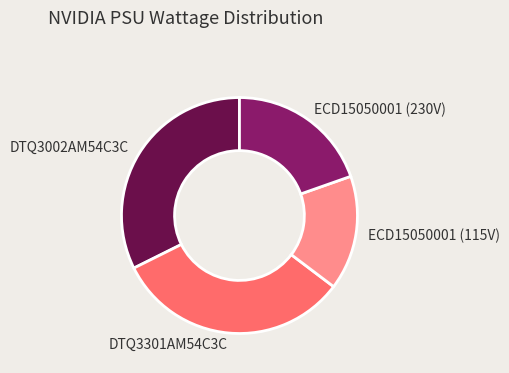

Which category has the smallest portion of the pie?

ECD15050001 (115V)